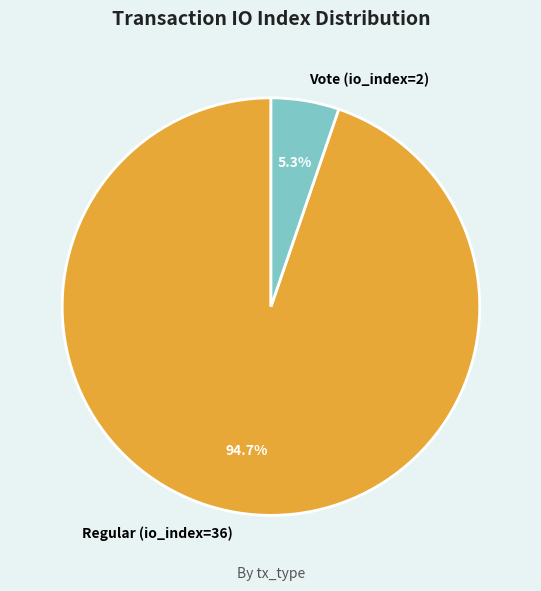

Which slice represents more than half of the pie?

Regular (io_index=36)